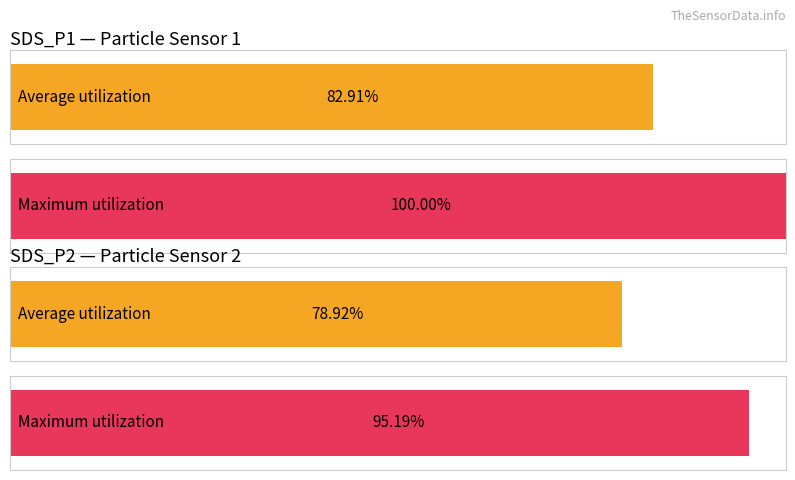

The SDS_P1 series shows 0.9 at 15. True or false?

False